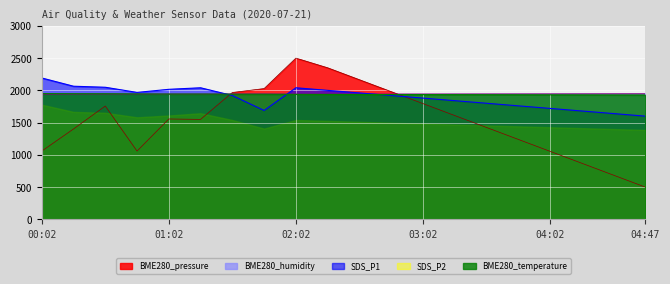

What are all the series names shown in the legend?

BME280_pressure, BME280_humidity, SDS_P1, SDS_P2, BME280_temperature